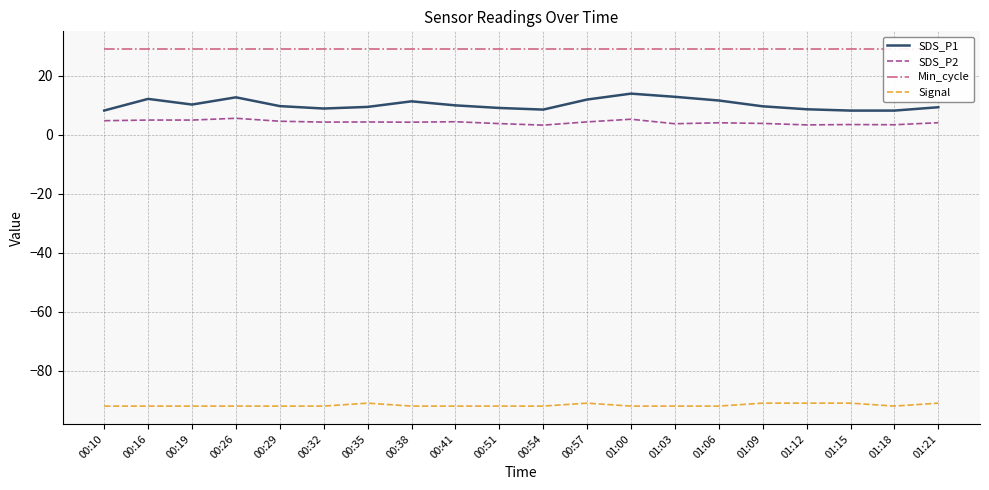

True or false: Signal and SDS_P2 intersect in this chart.

False